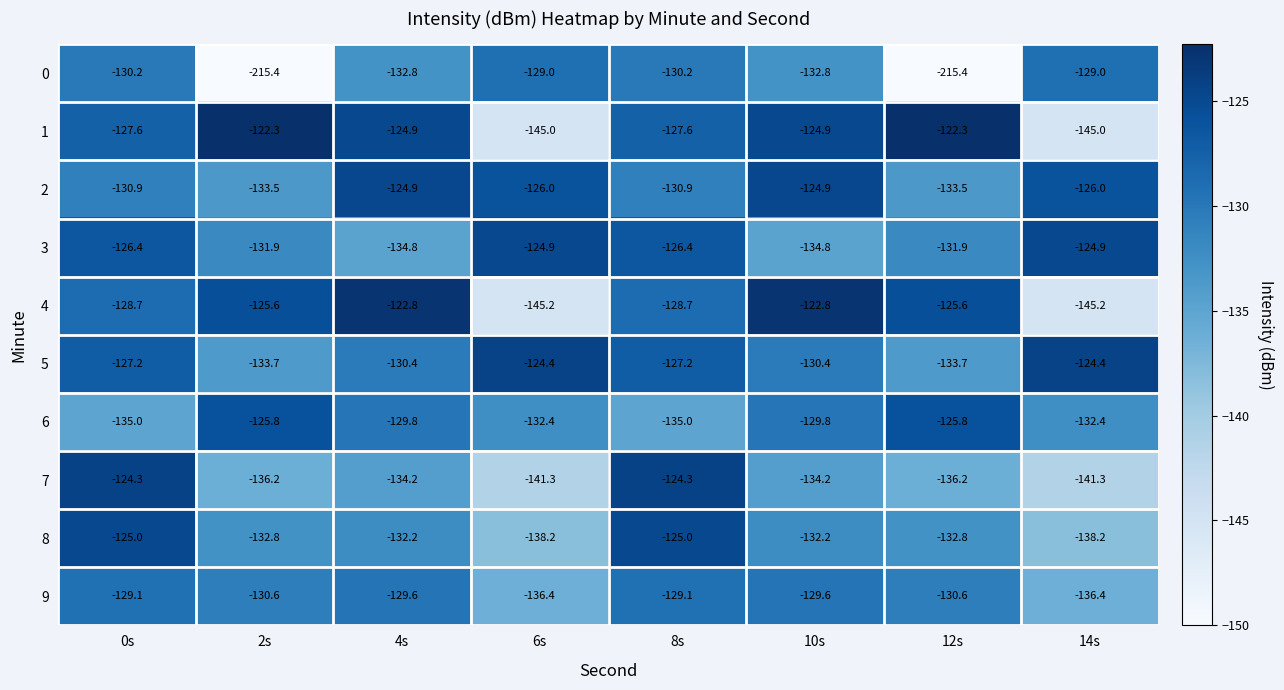

What is the sum of the 7 values at 8s and 10s?

-258.5